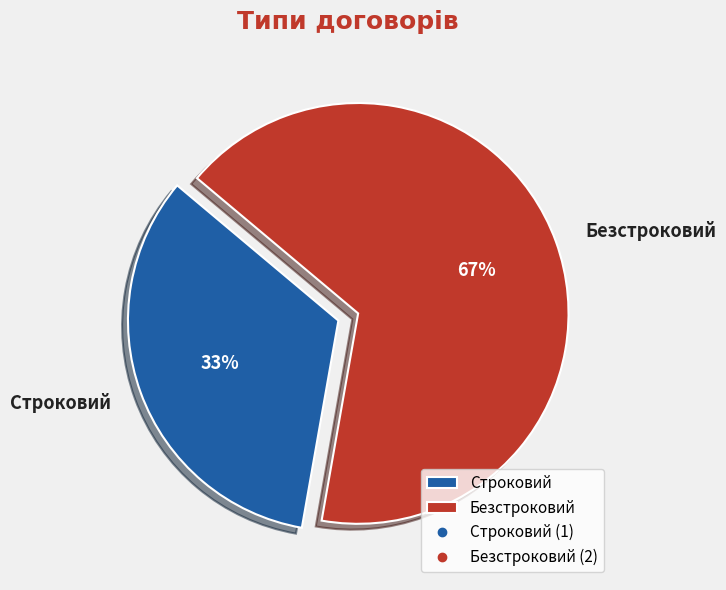

What percentage is the Строковий slice, to the nearest percent?

33%